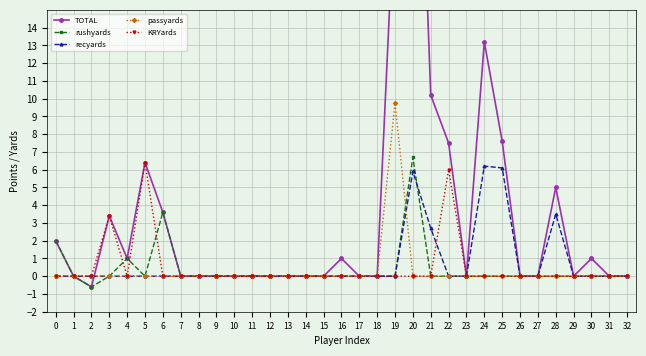

In recyards, how many points are higher than both neighbors (excluding endpoints)?

3